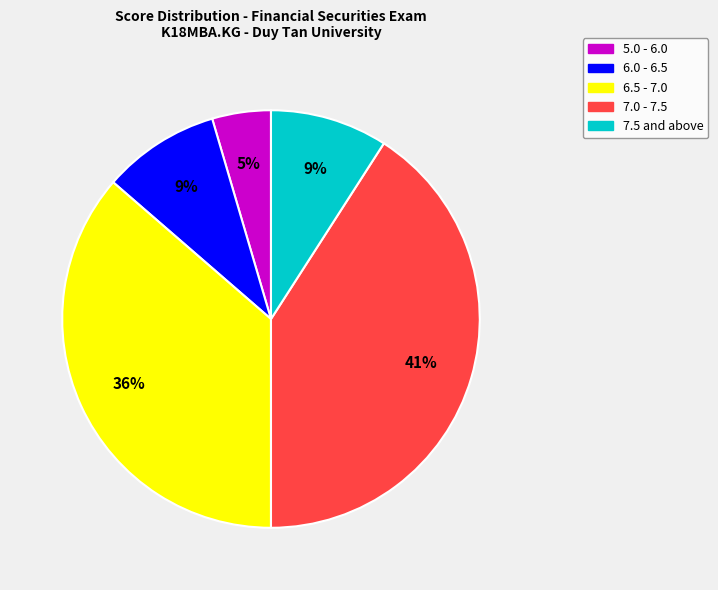

Is there a majority slice in this chart?

No